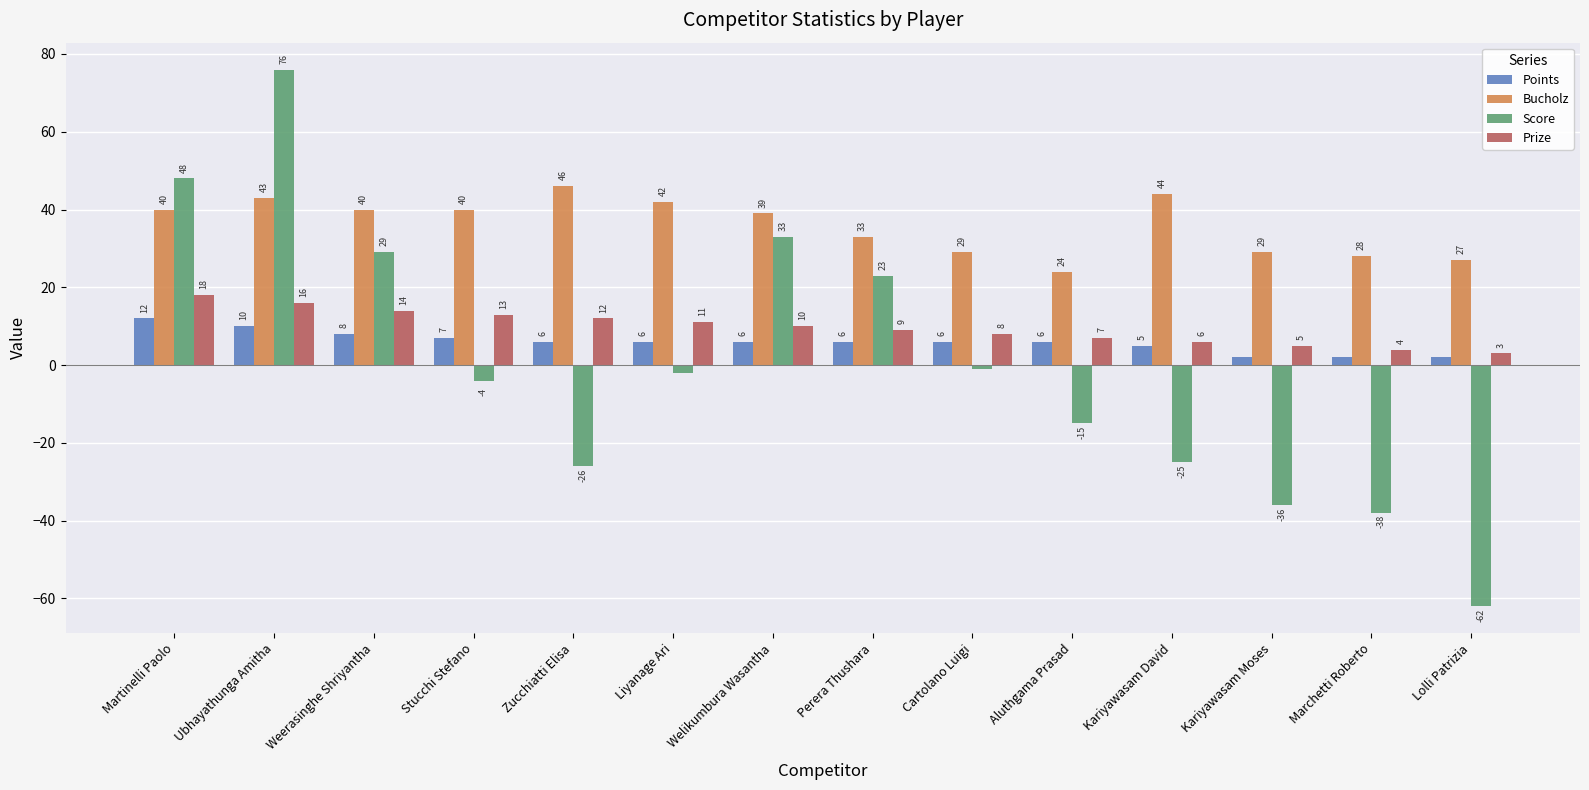

Which series has the widest spread of values?

Score